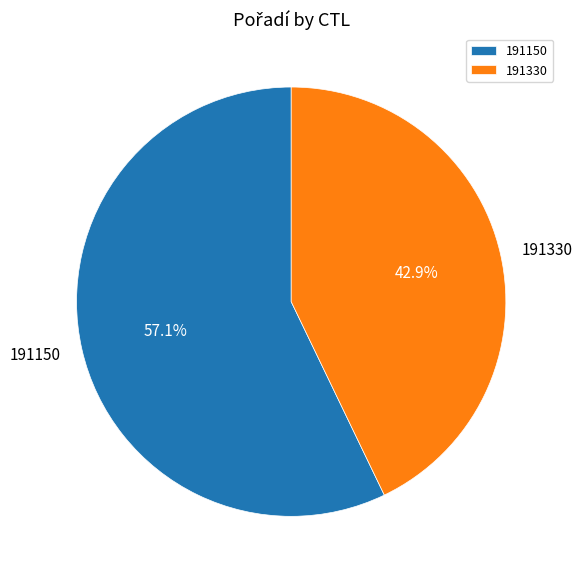

Approximately how many times larger is the value at 191150 compared to 191330?

1.3